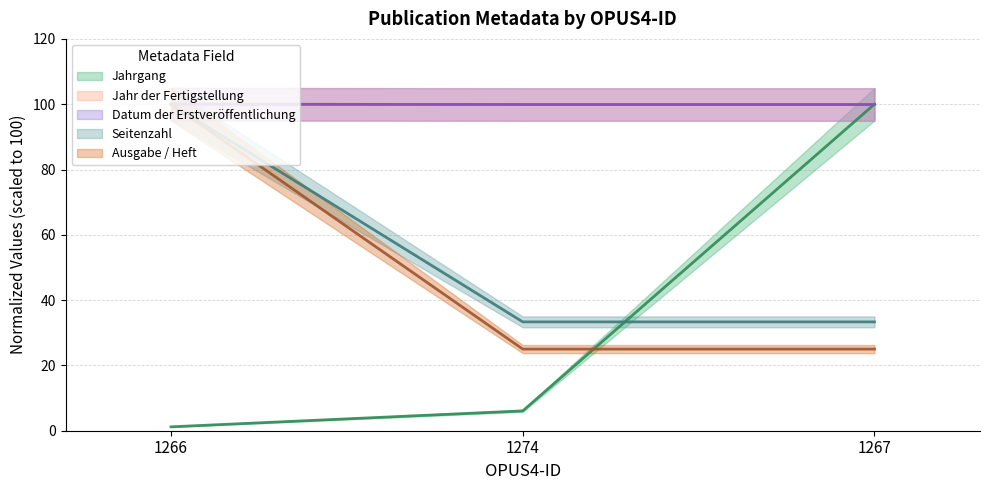

The value of Jahrgang at 1267 is 100.0. True or false?

True